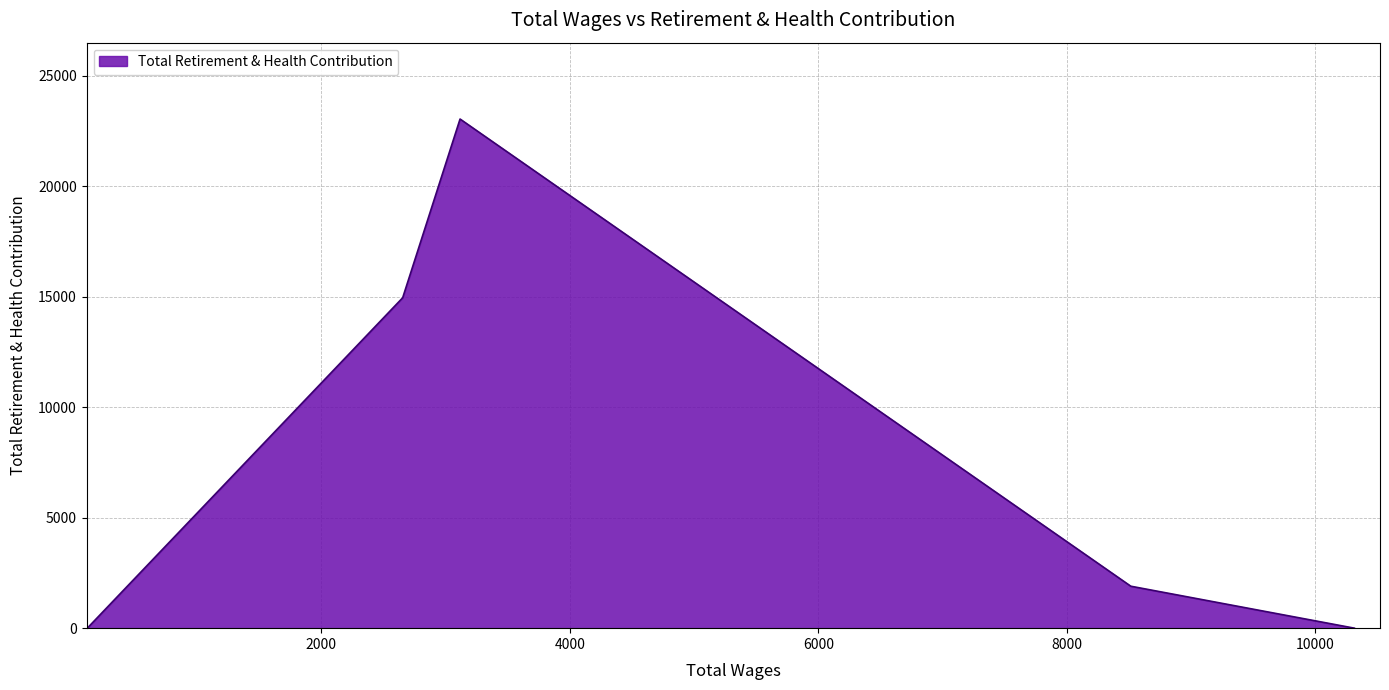

What is the difference between the maximum and minimum values?

23046